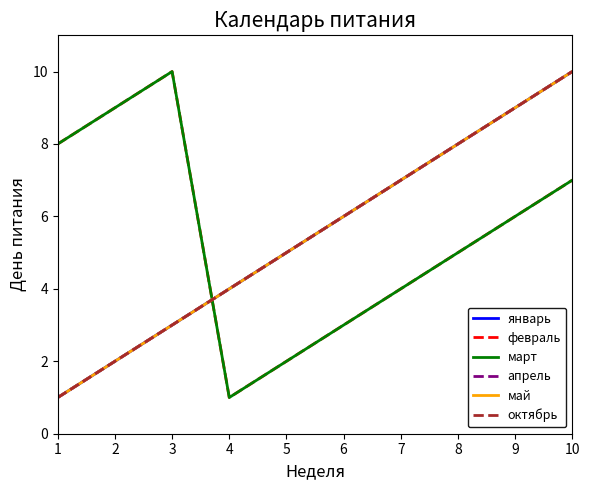

How many lines are shown in the chart?

6